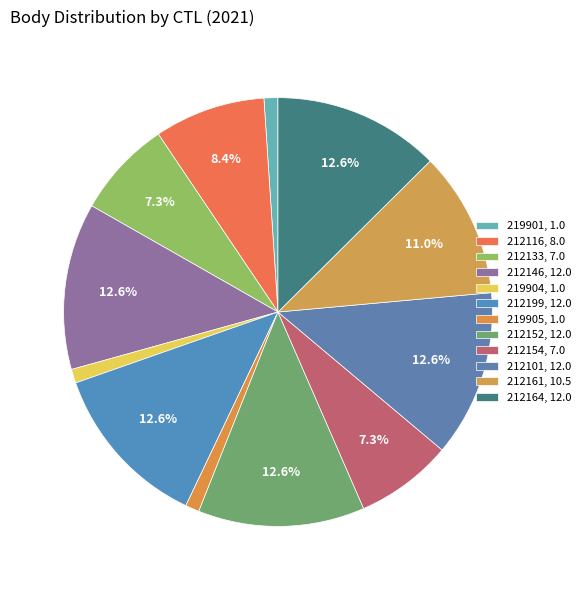

What percentage do 212152 and 219904 together represent?

13.6%